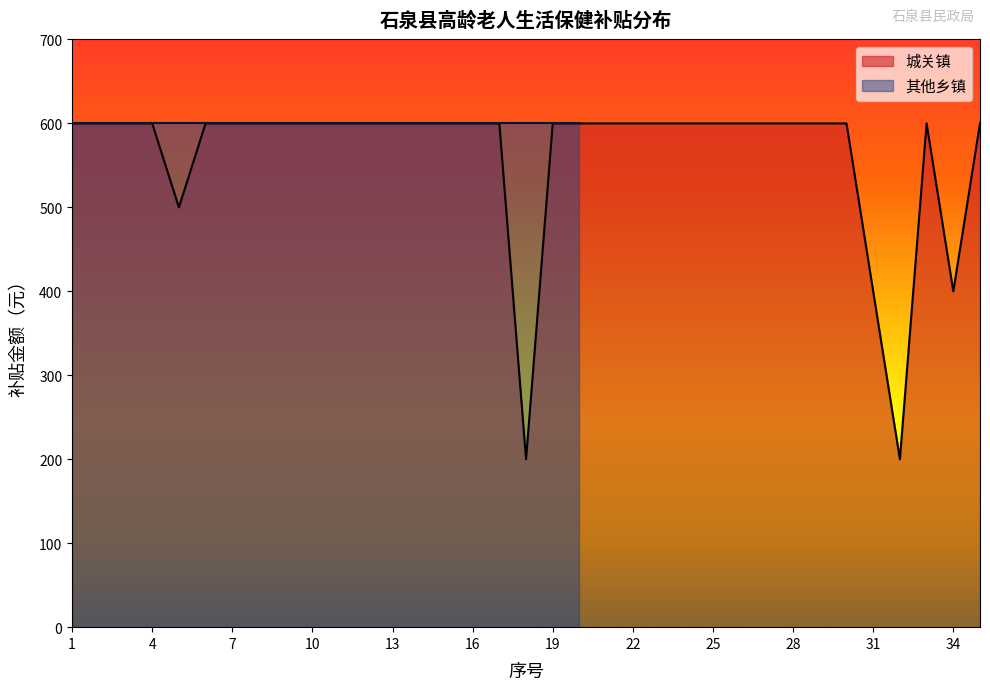

What is the sum of all values?

19700